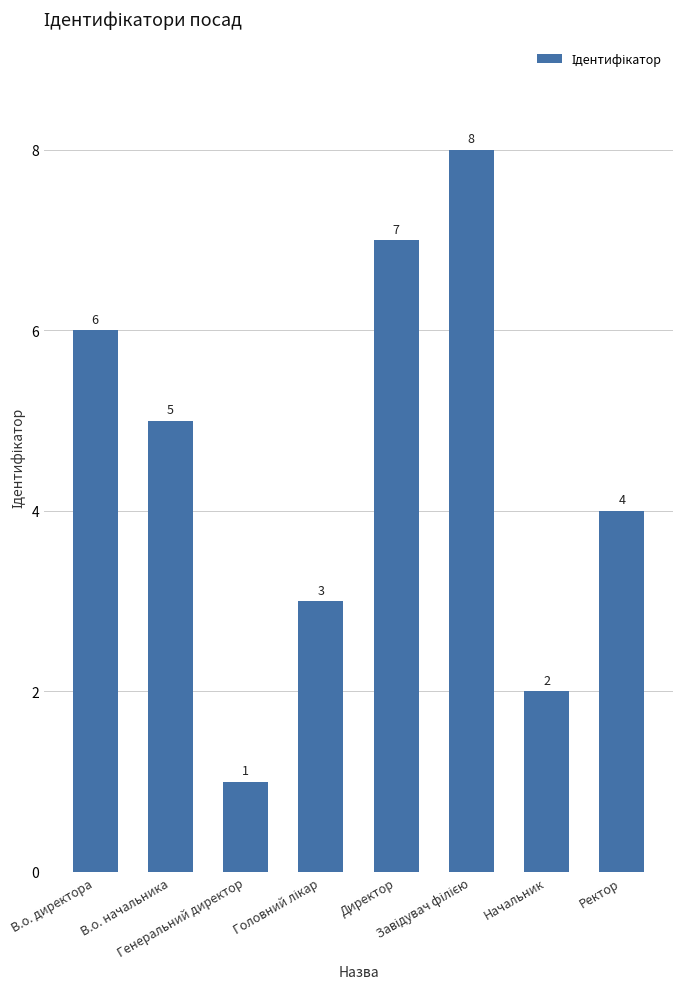

Count the values in the range 3 to 7.

5